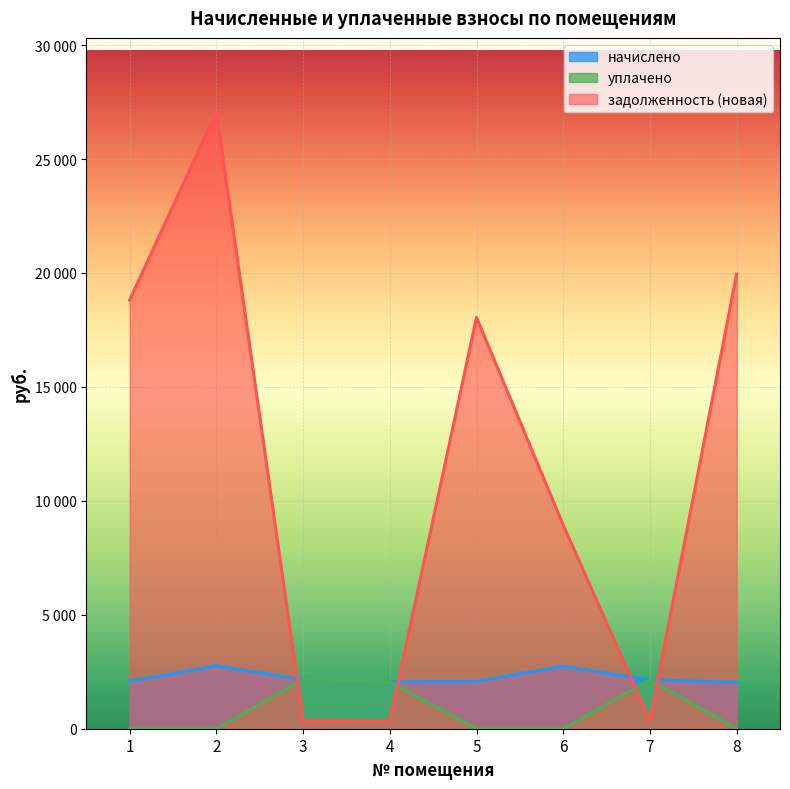

Is the value of уплачено at 7 greater than the value of задолженность (новая) at 3?

Yes